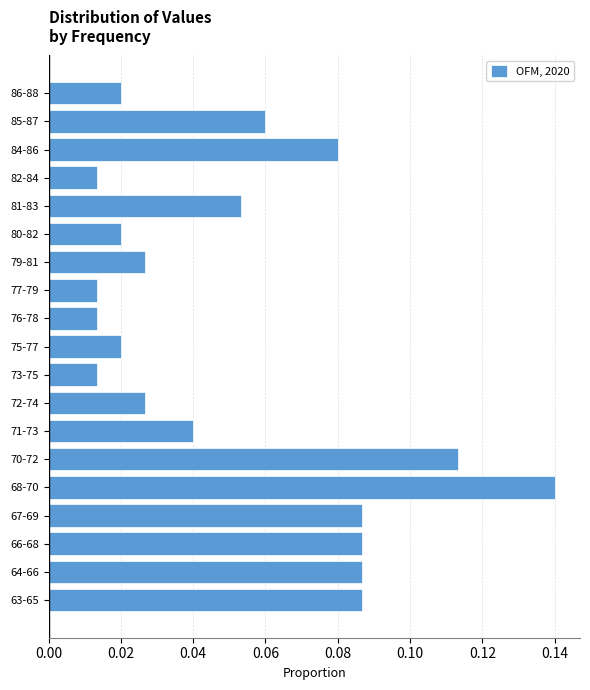

True or false: the data shows 0.0 at 66-68.

False